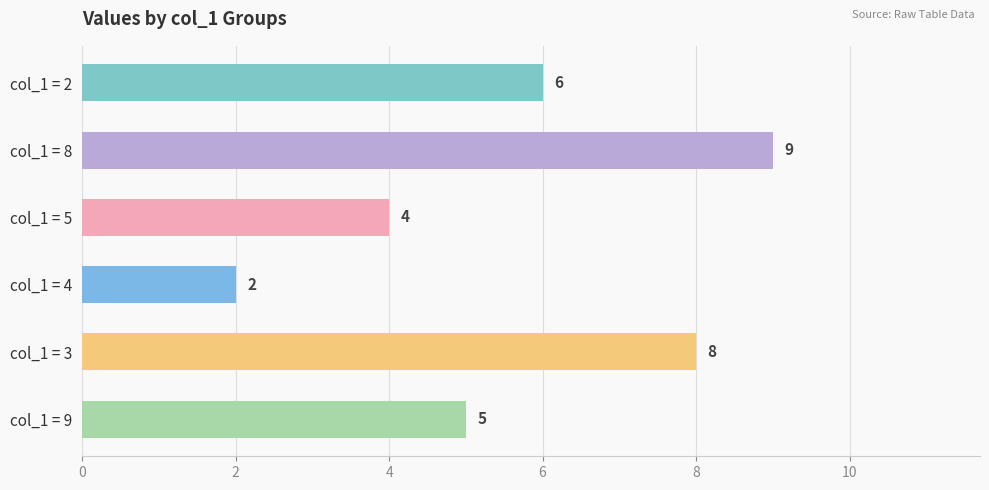

At which category does the chart reach its peak across all series?

col_1 = 8